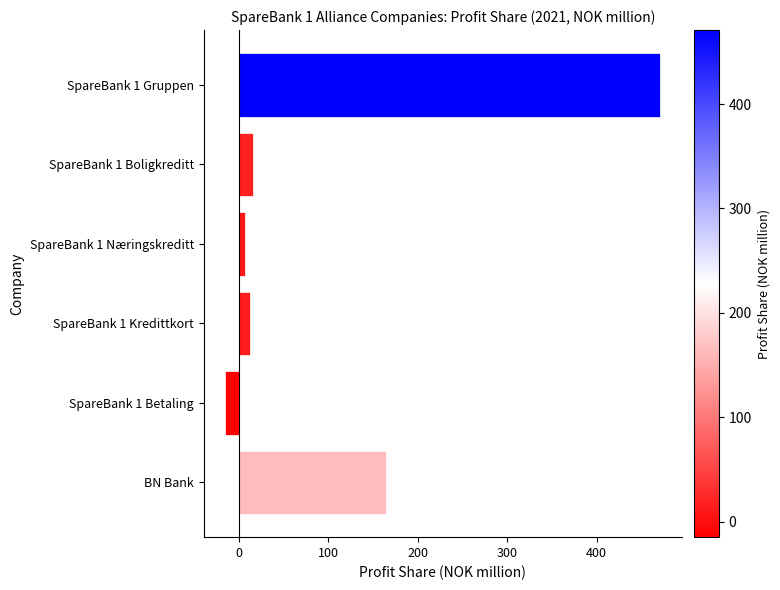

What is the average value?

109